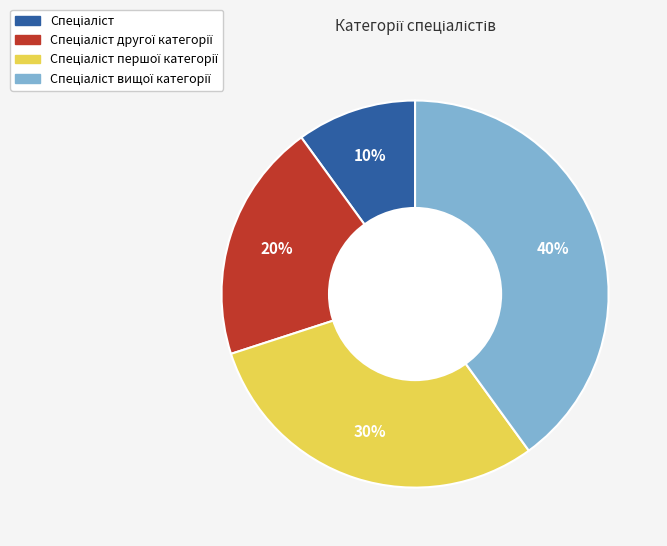

Is there a majority slice in this chart?

No